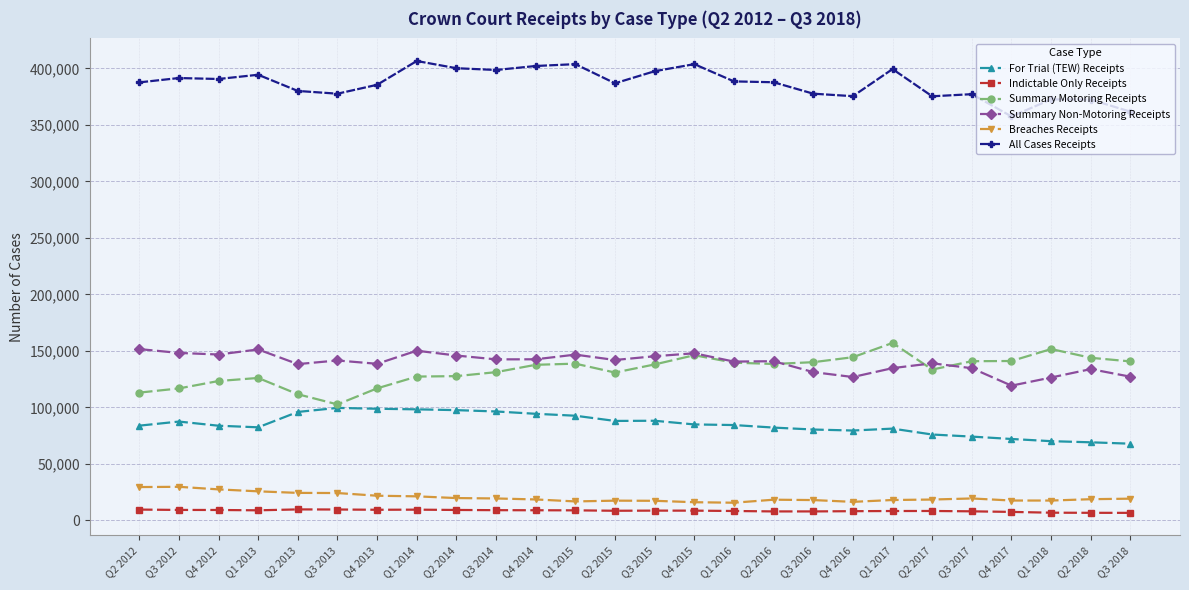

True or false: Breaches Receipts and Summary Non-Motoring Receipts cross at least once.

False